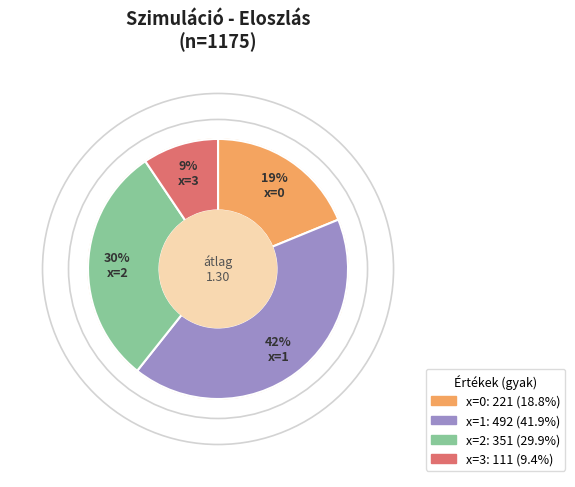

Which slice is the smallest?

3